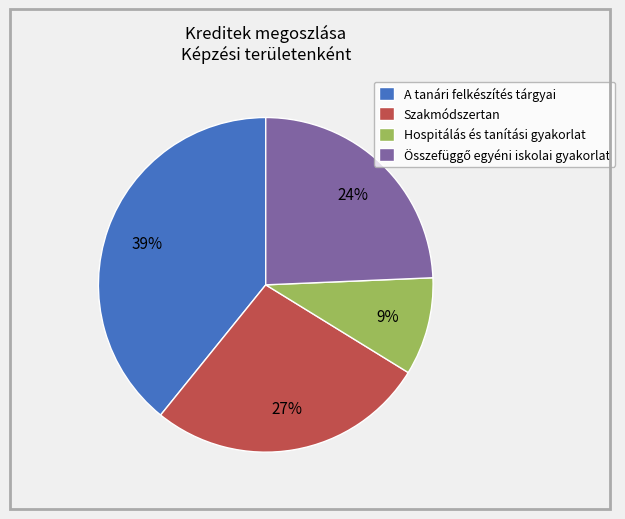

To the nearest percent, what is the combined percentage of Hospitálás és tanítási gyakorlat and Szakmódszertan?

36%